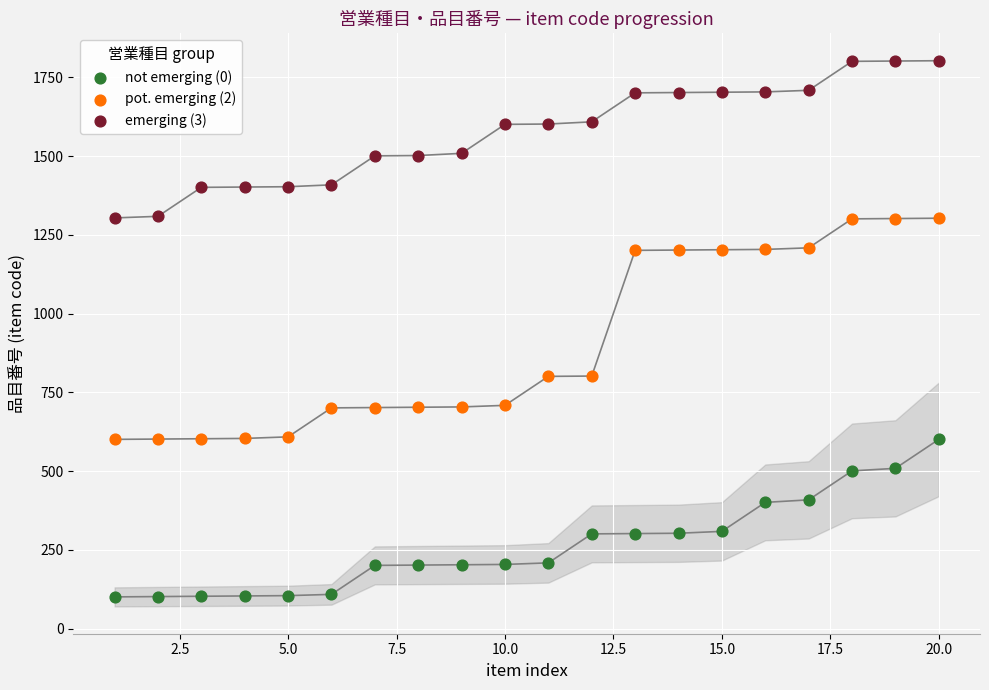

Across all data points, what is the range of Y values (max minus min)?

1702